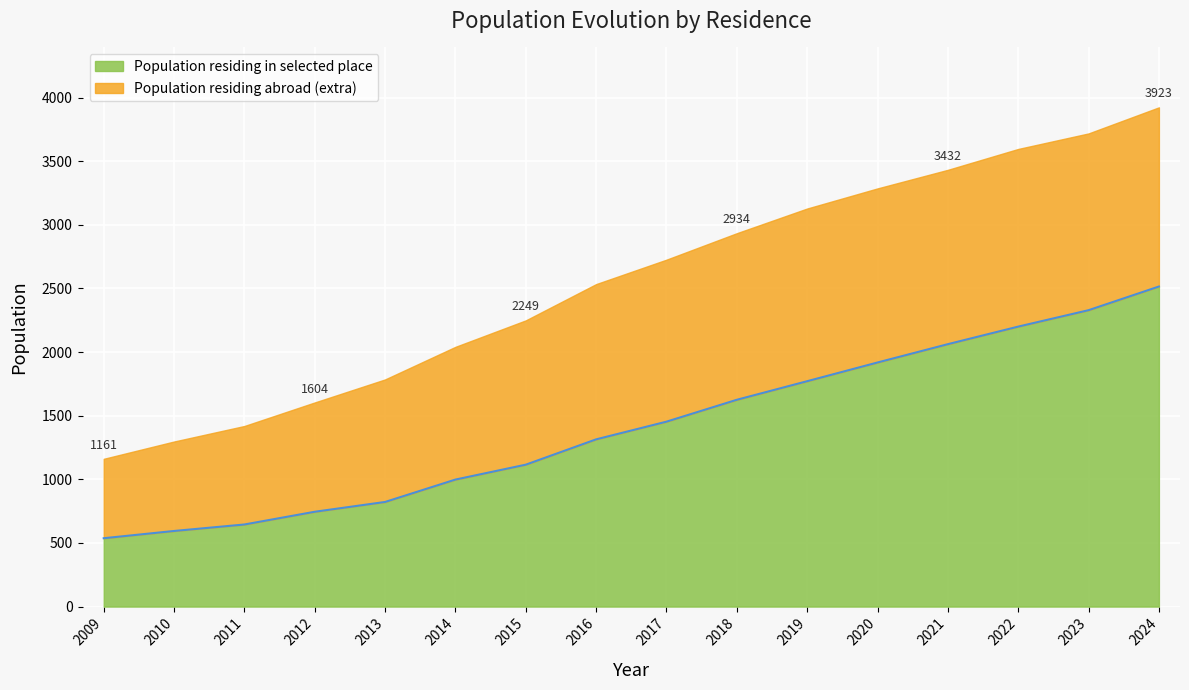

True or false: the data shows 822 at 2013.

True